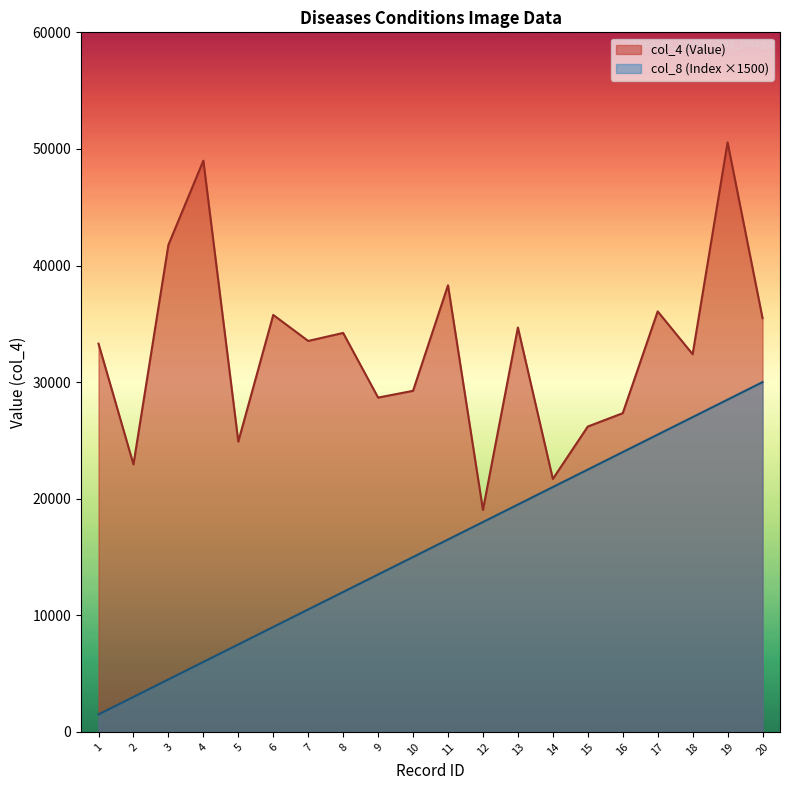

True or false: col_4 (Value) and col_8 (Index) intersect in this chart.

False